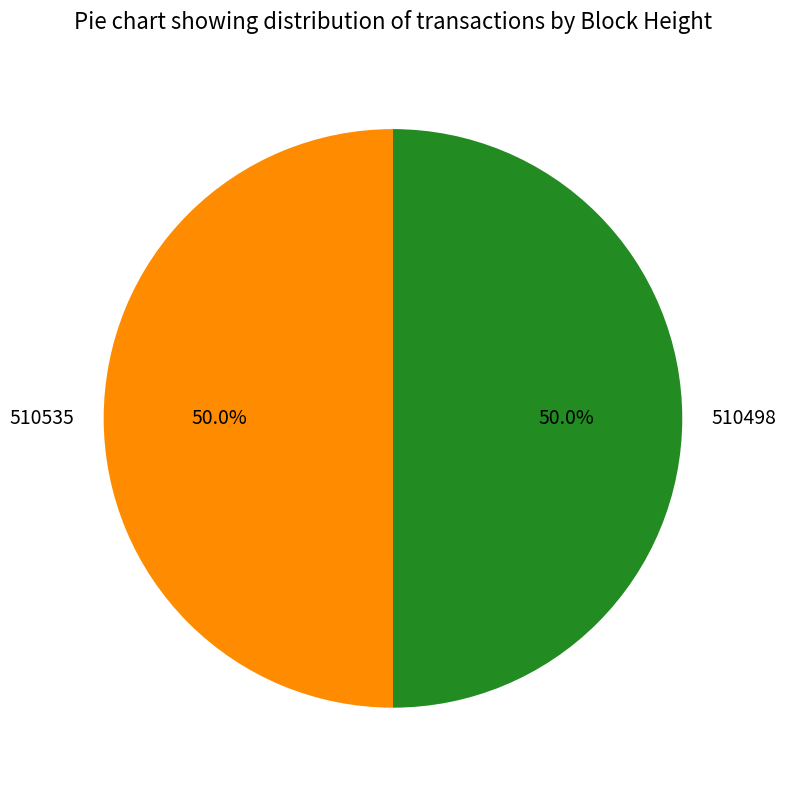

Combined, do 510535 and 510498 account for over 50%?

Yes